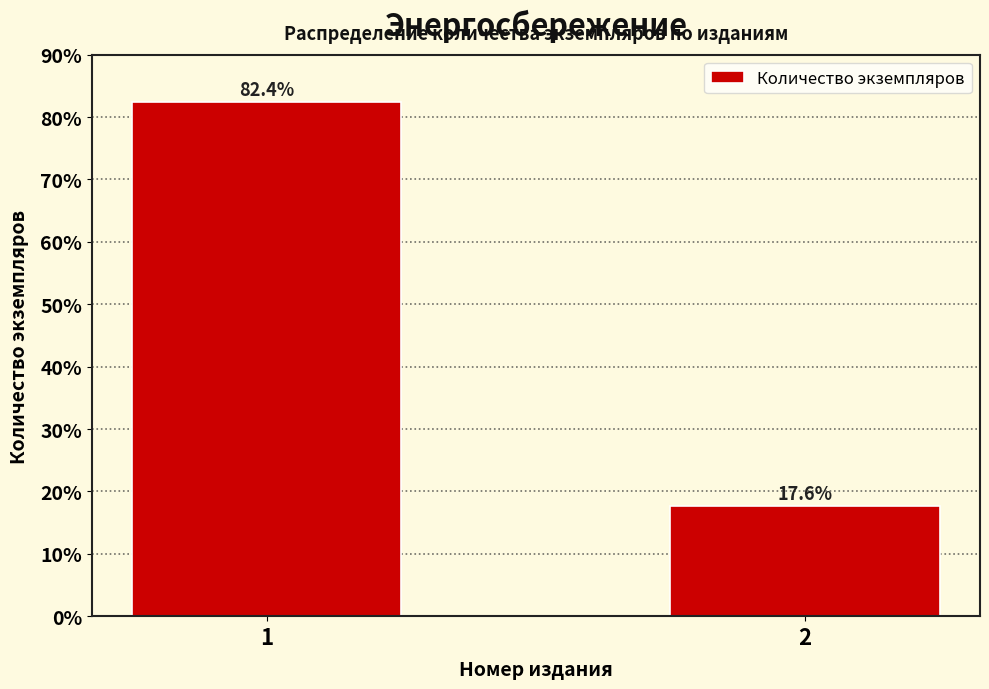

Reading right to left, what are all the values shown in this chart?

2=17.6	1=82.4